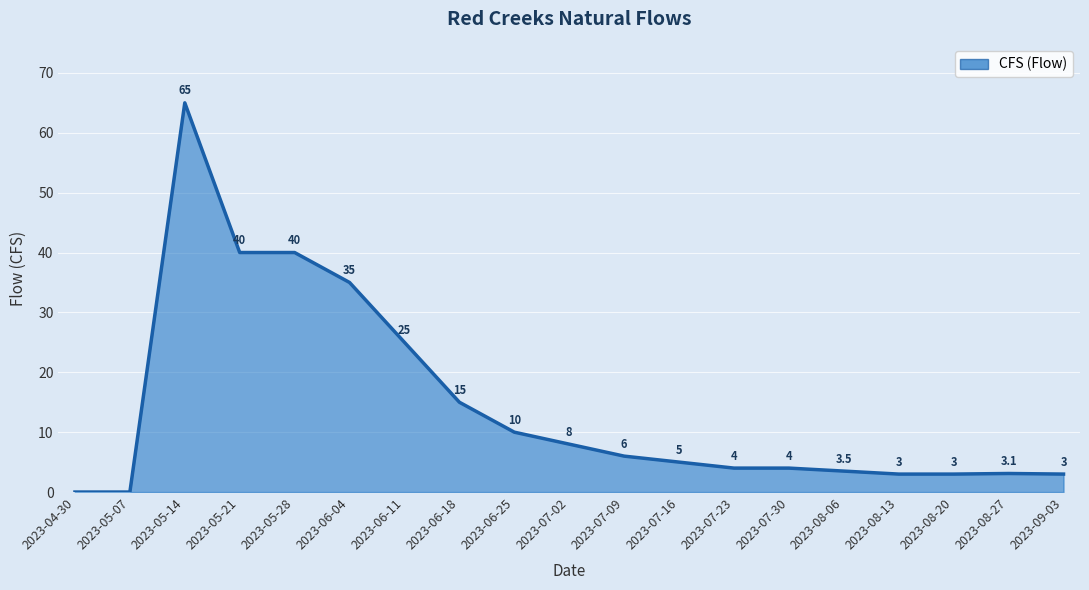

What is the change in value from 2023-05-21 to 2023-07-09?

-34.0